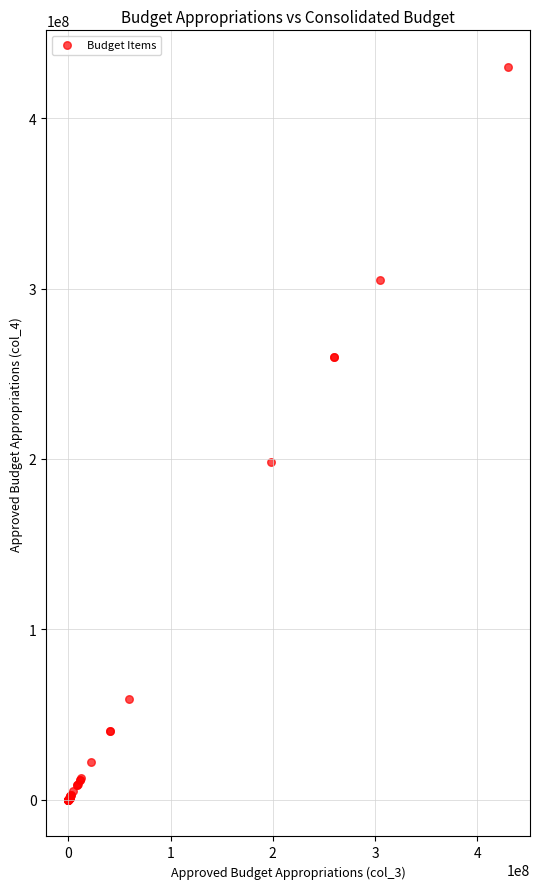

What Y value in the scatter plot is closest to 215002122?

198061400.0